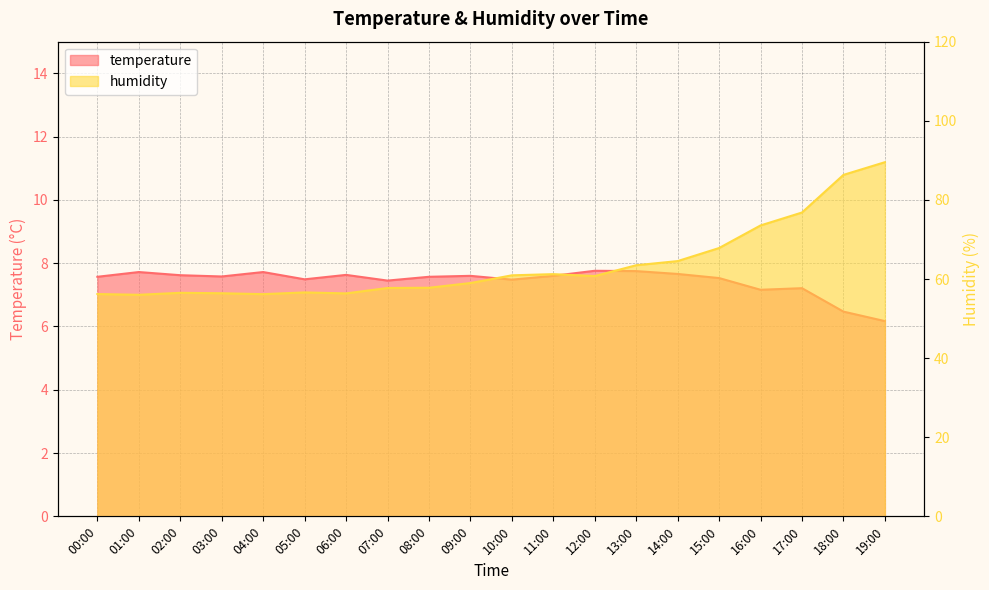

Which label corresponds to the largest value in the chart?

19:00